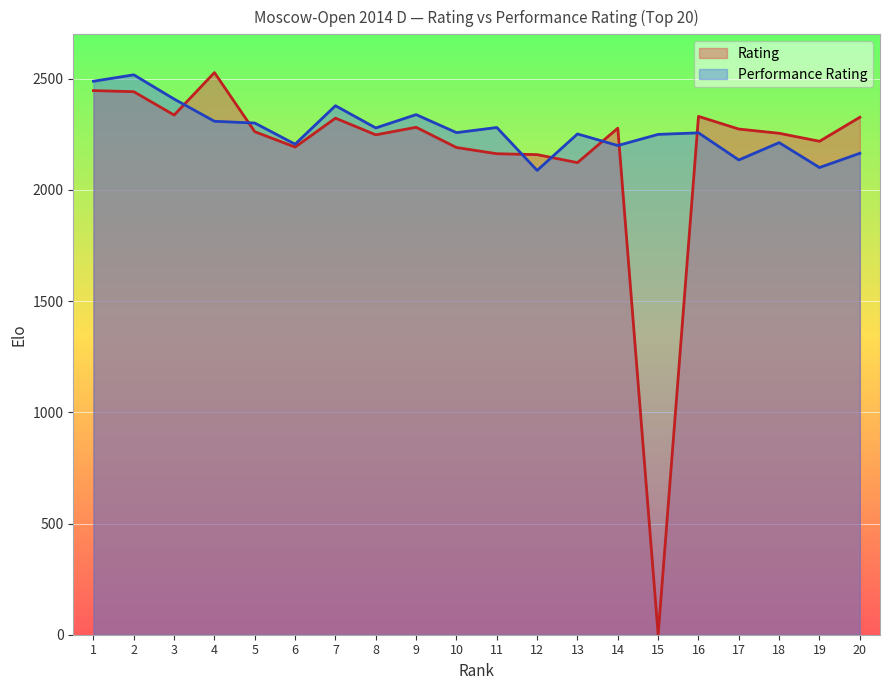

What is the sum of all Performance Rating values?

45429